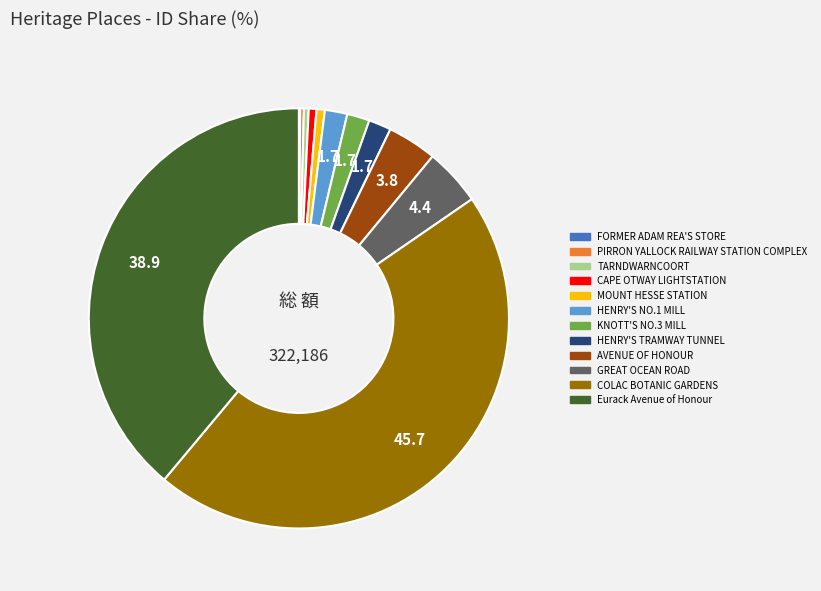

Does any single category account for the majority?

No